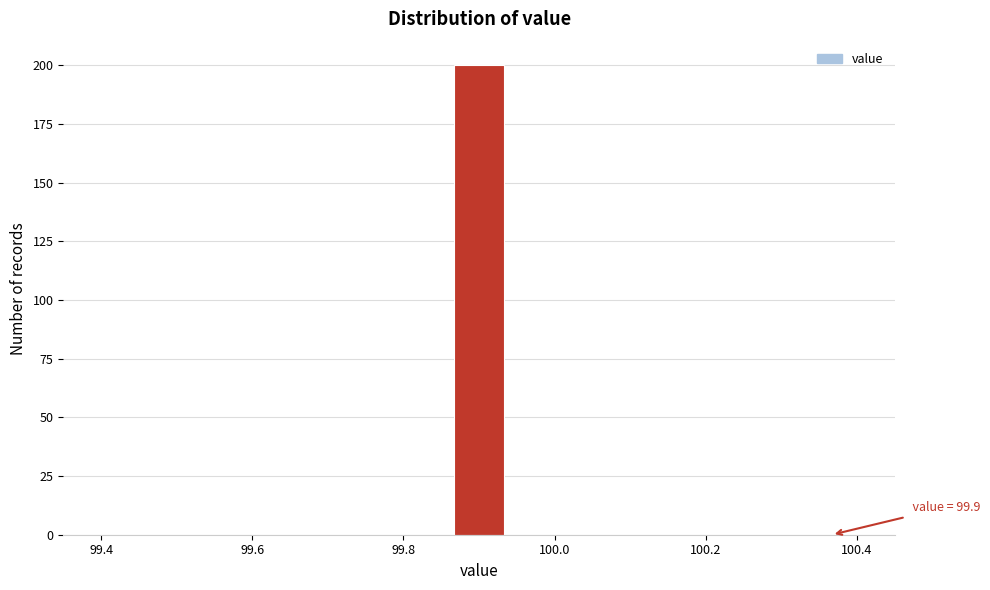

Around what value on the x-axis is the tallest bar? Give the approximate position of its centre, as read against the axis.

99.90